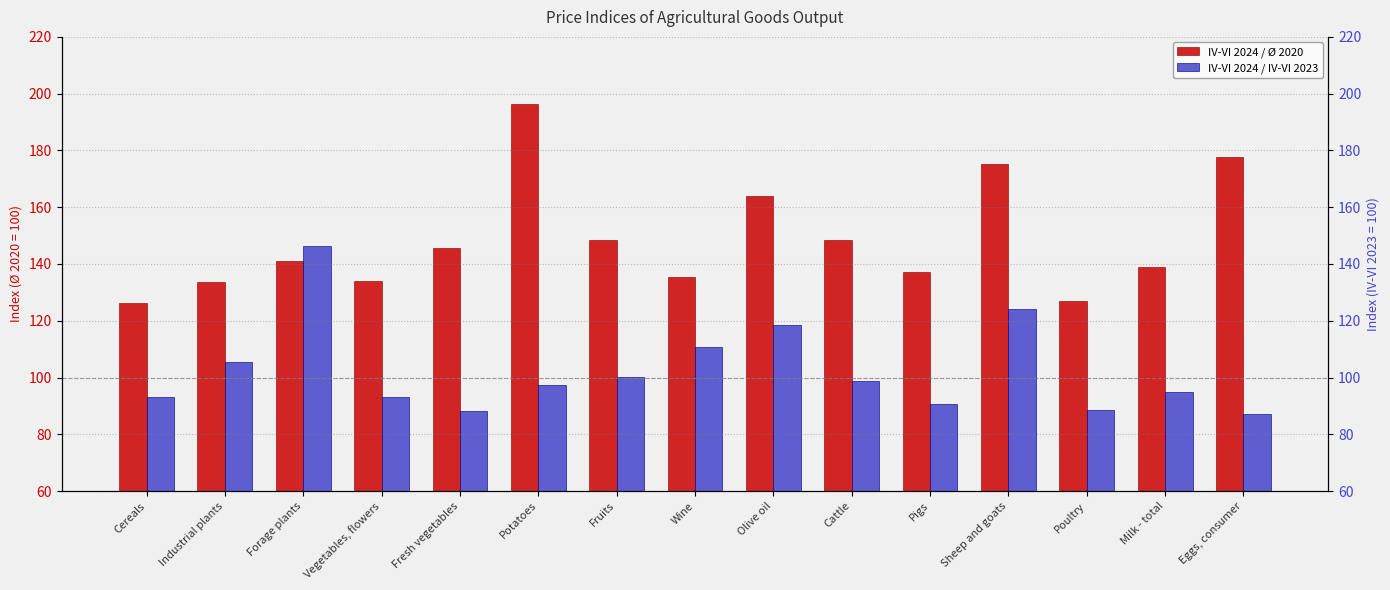

Rank the categories by IV-VI 2024 / Ø 2020 value from lowest to highest.

Cereals, Poultry, Industrial plants, Vegetables, flowers, Wine, Pigs, Milk - total, Forage plants, Fresh vegetables, Cattle, Fruits, Olive oil, Sheep and goats, Eggs, consumer, Potatoes